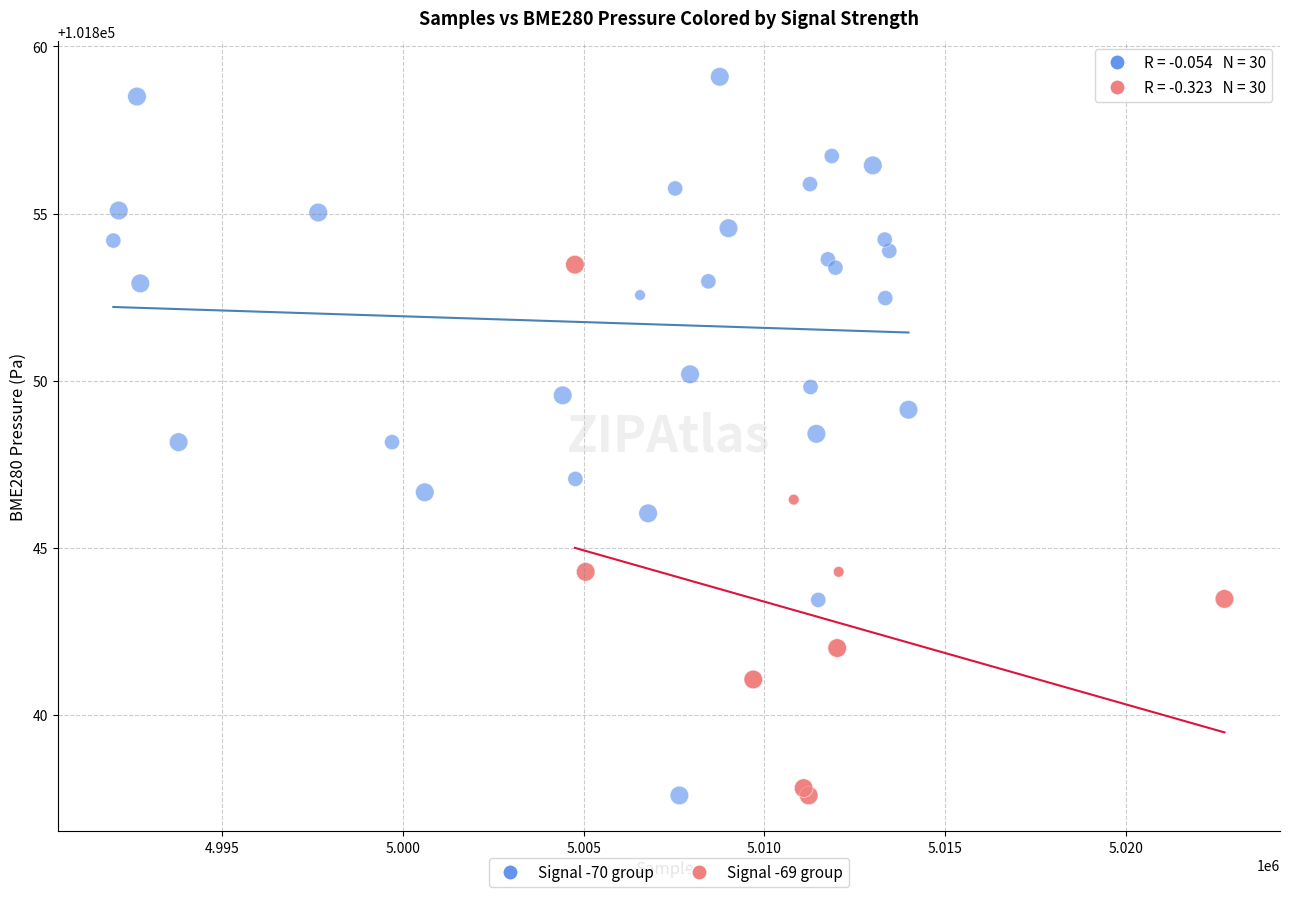

Which series has the largest Y range (max minus min)?

Signal -70 group